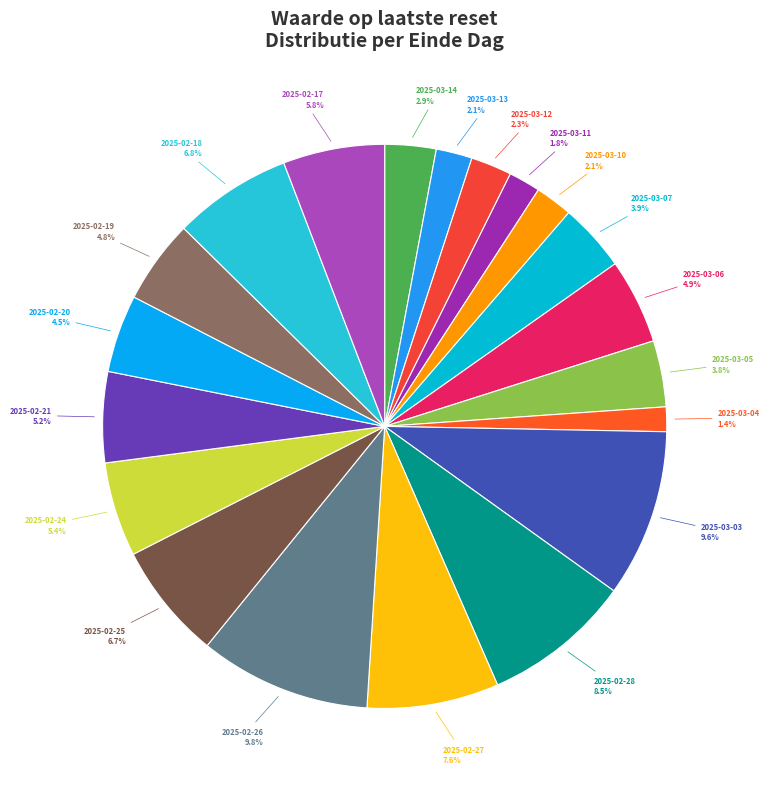

Which has a higher value, 2025-03-04 or 2025-03-07?

2025-03-07